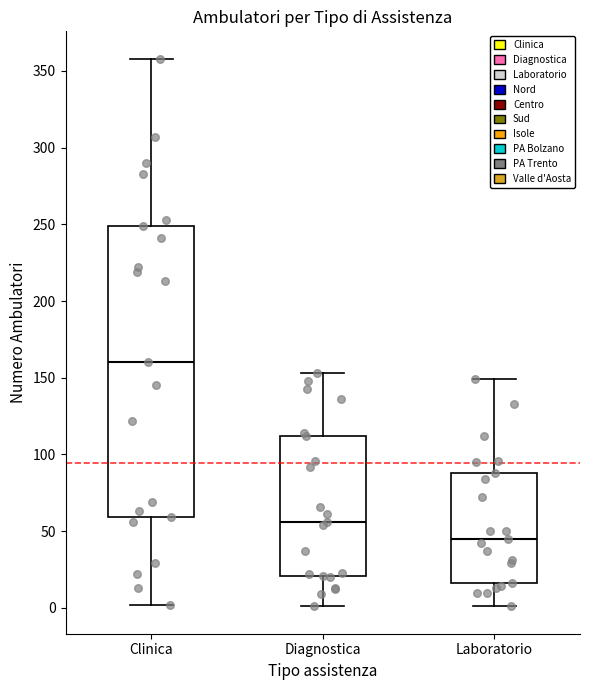

Which box has the highest median line?

Clinica